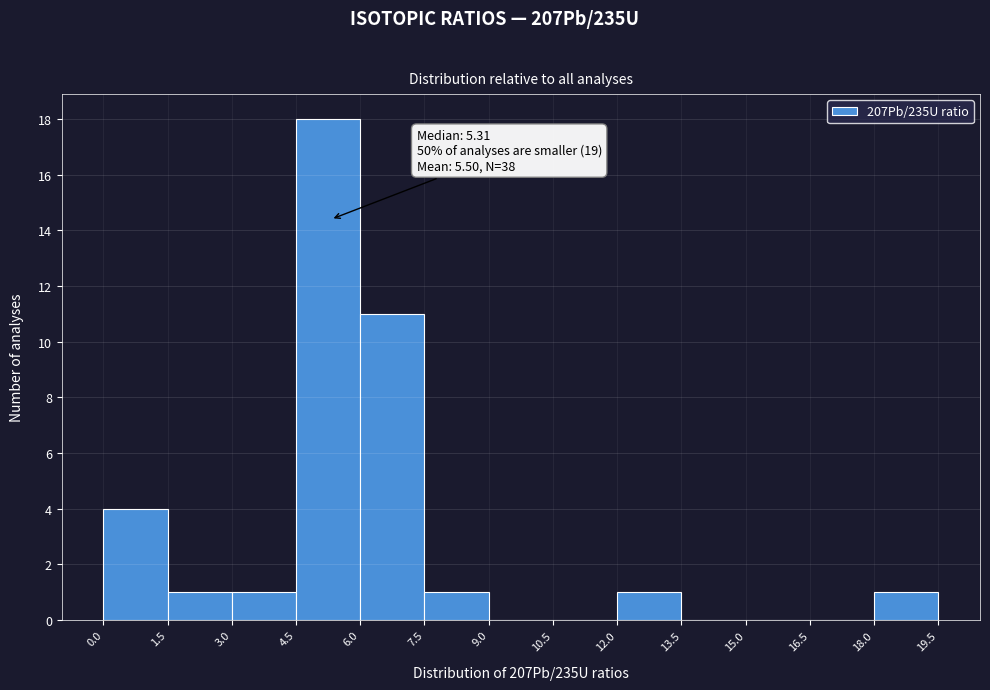

Which range on the x-axis has the tallest bar?

4.5 to 6.0